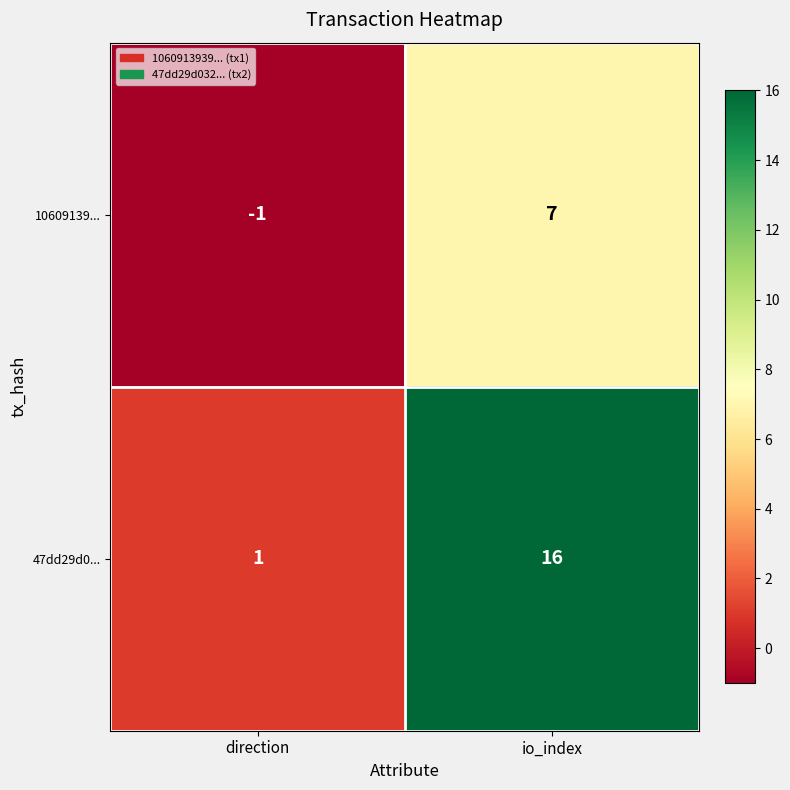

The 47dd29d0... series shows 24 at io_index. True or false?

False